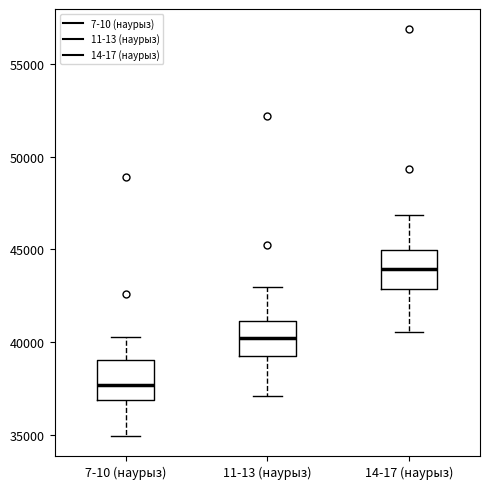

Reading left to right, transcribe this box plot: for each box, give where its median line is, the range the box spans, and where its two whiskers end, as read against the y-axis. The values are not printed on the chart, so give them approximately, as read against the axis.

7-10 (наурыз): median 37500, box 37000 to 39000, whiskers 35000 to 40000
11-13 (наурыз): median 40000, box 39000 to 41000, whiskers 37000 to 43000
14-17 (наурыз): median 44000, box 43000 to 45000, whiskers 40500 to 47000